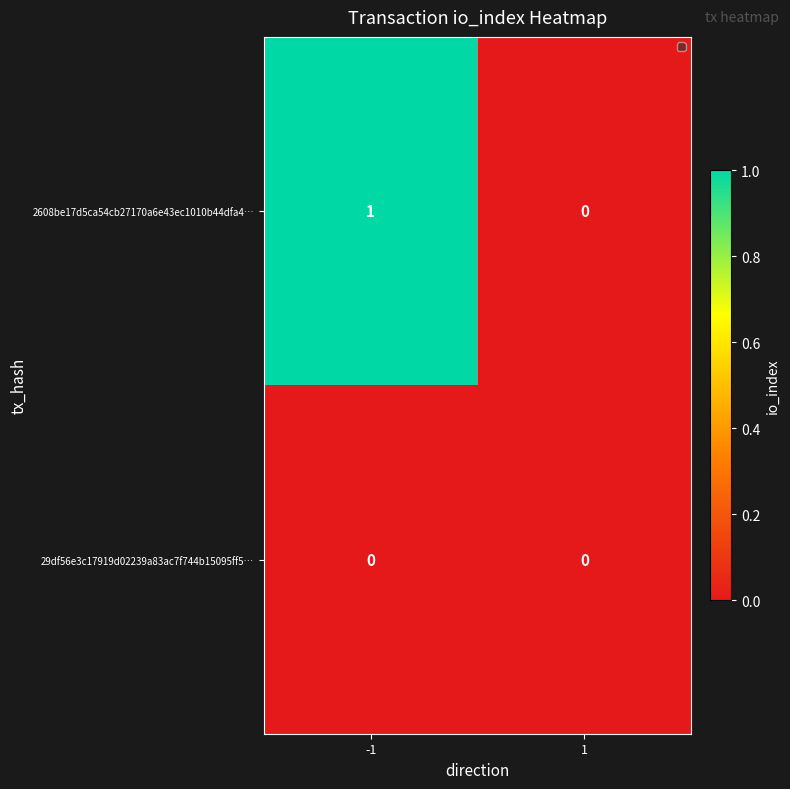

The value of 29df56e3c17919d02239a83ac7f744b15095ff5… at -1 is 0. True or false?

True